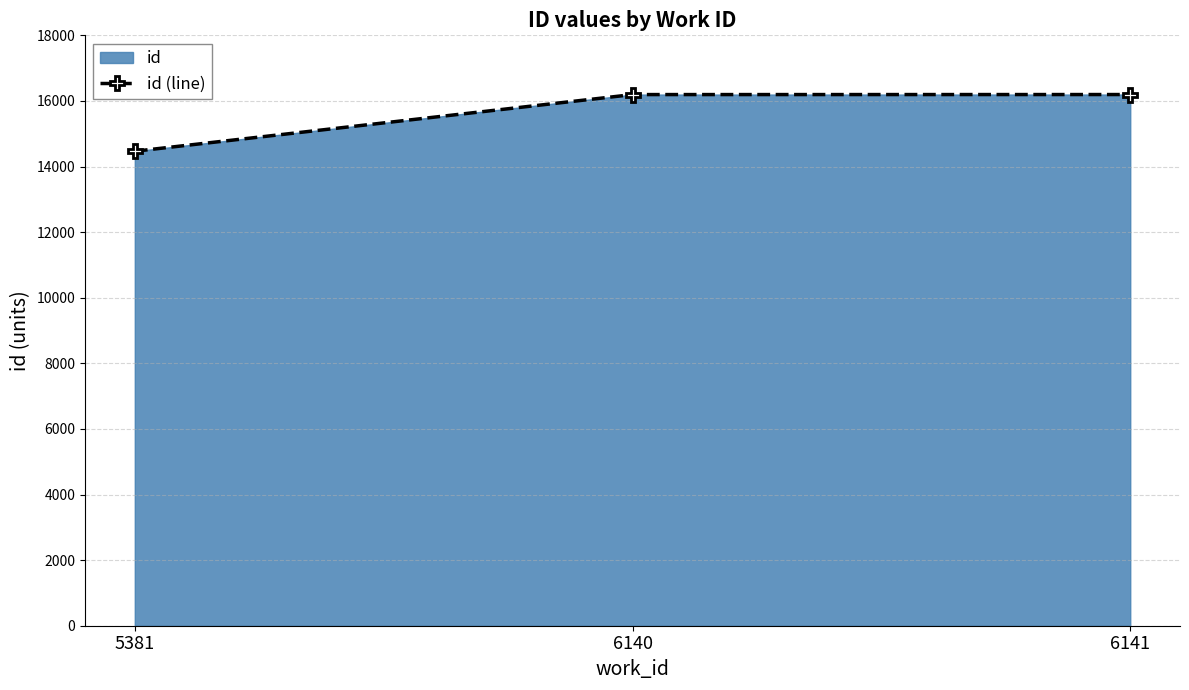

What is the average value?

15618